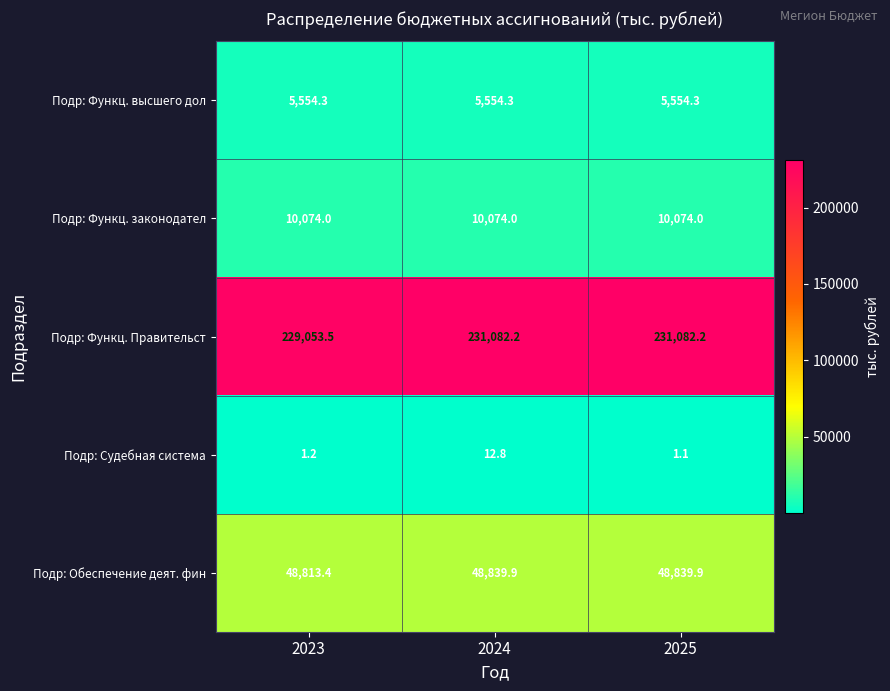

Reading right to left, transcribe all the data shown in this chart.

Подр: Функц. высшего дол: 5554.3	5554.3	5554.3
Подр: Функц. законодател: 10074.0	10074.0	10074.0
Подр: Функц. Правительст: 231082.2	231082.2	229053.5
Подр: Судебная система: 1.1	12.8	1.2
Подр: Обеспечение деят. фин: 48839.9	48839.9	48813.4